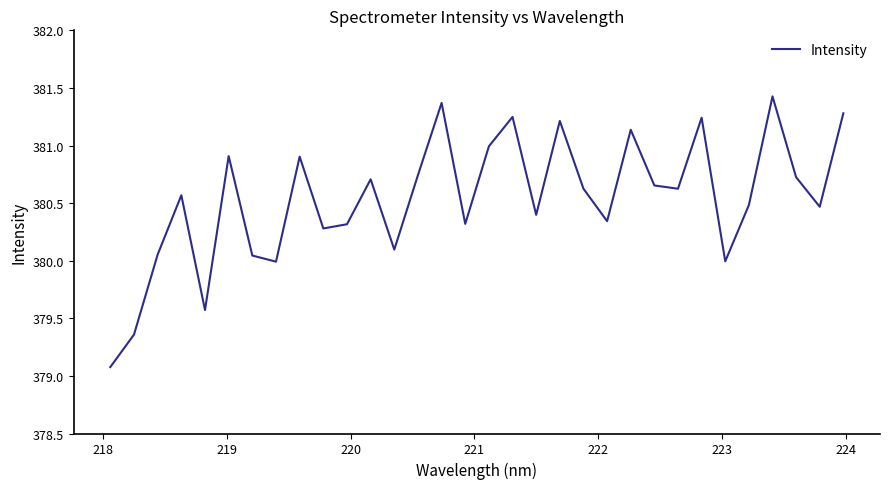

What is the maximum value shown in the chart?

381.4